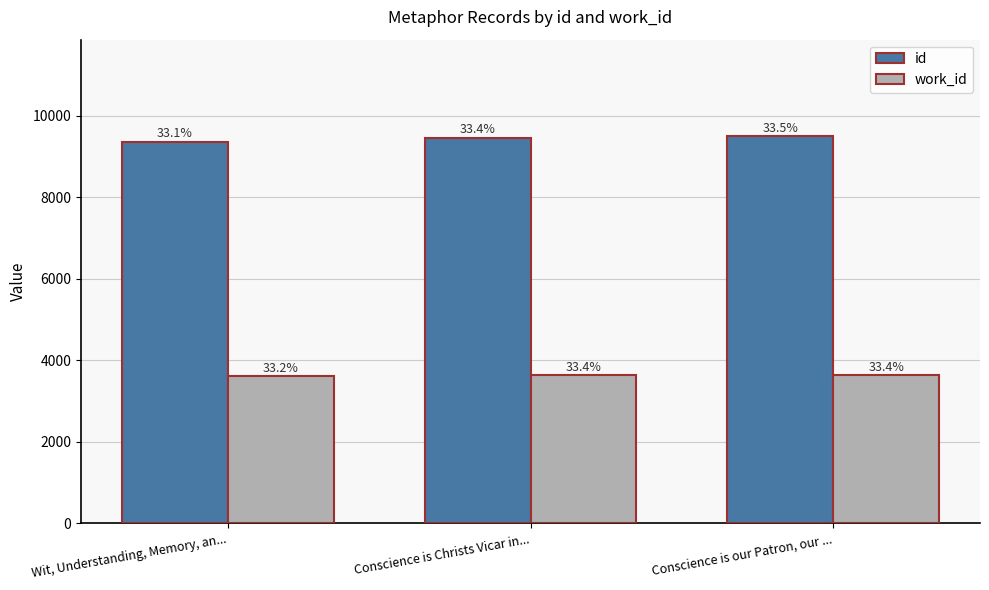

What are all the series names shown in the legend?

id, work_id